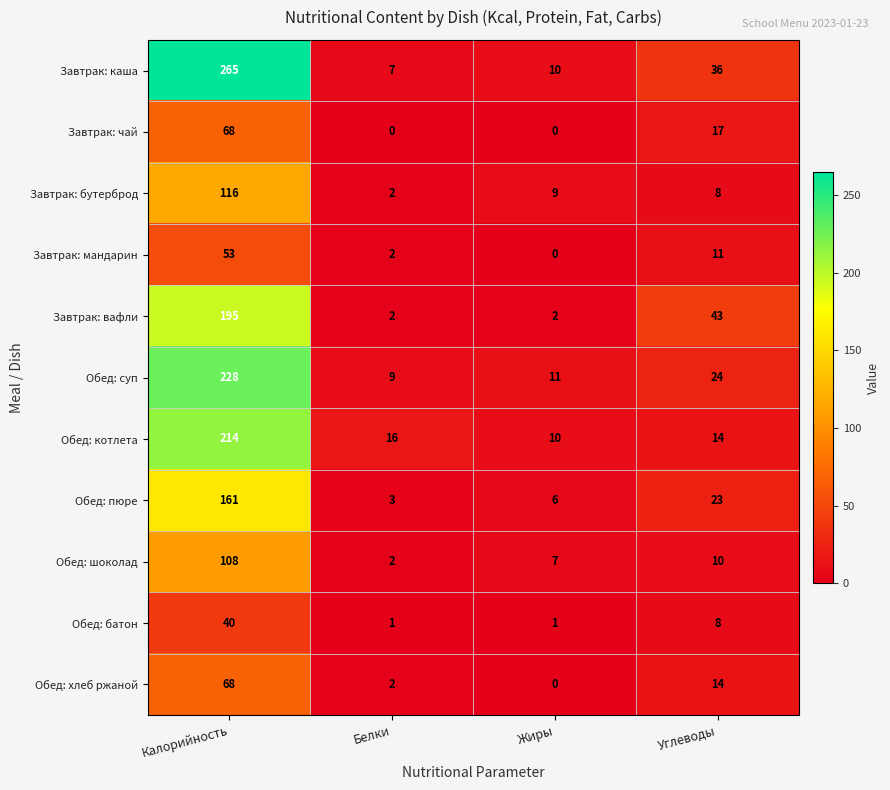

At which label is Обед: пюре closest to 82?

Углеводы